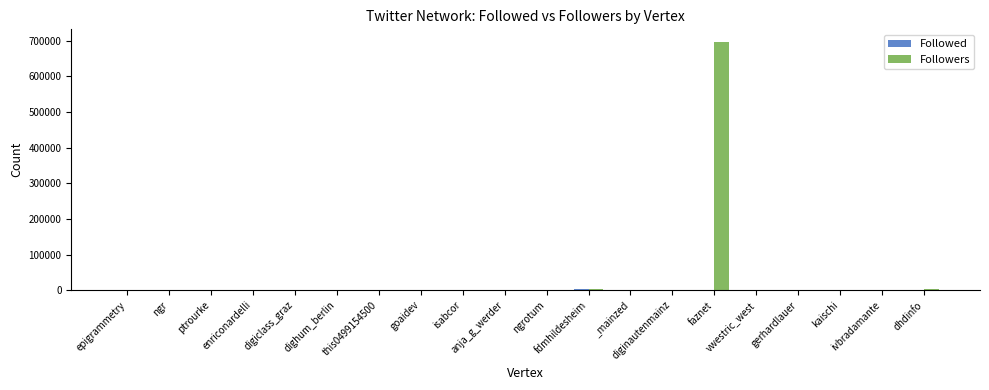

What is the greatest value displayed?

697527